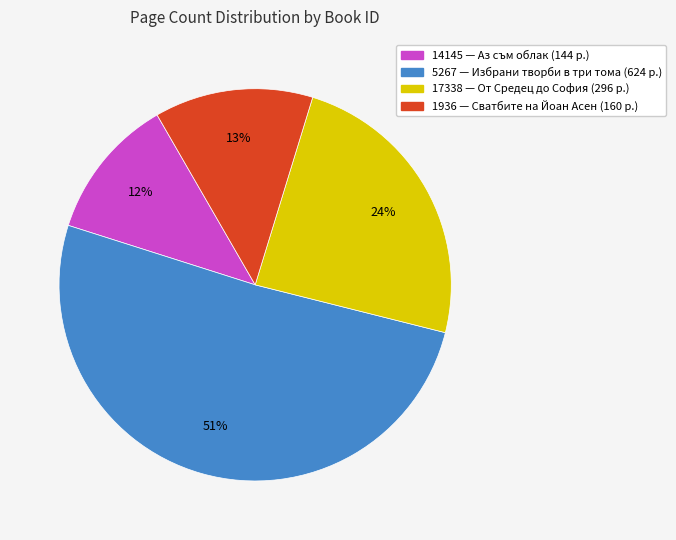

The 17338 slice represents 17% of the pie. True or false?

False